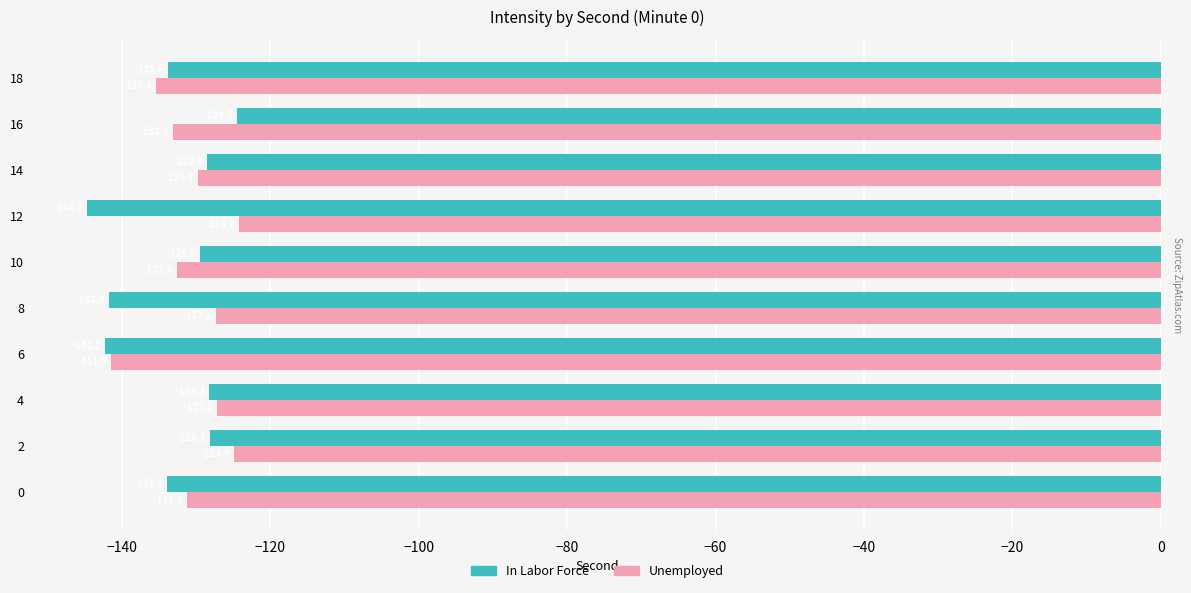

Count the number of categories in the chart.

10